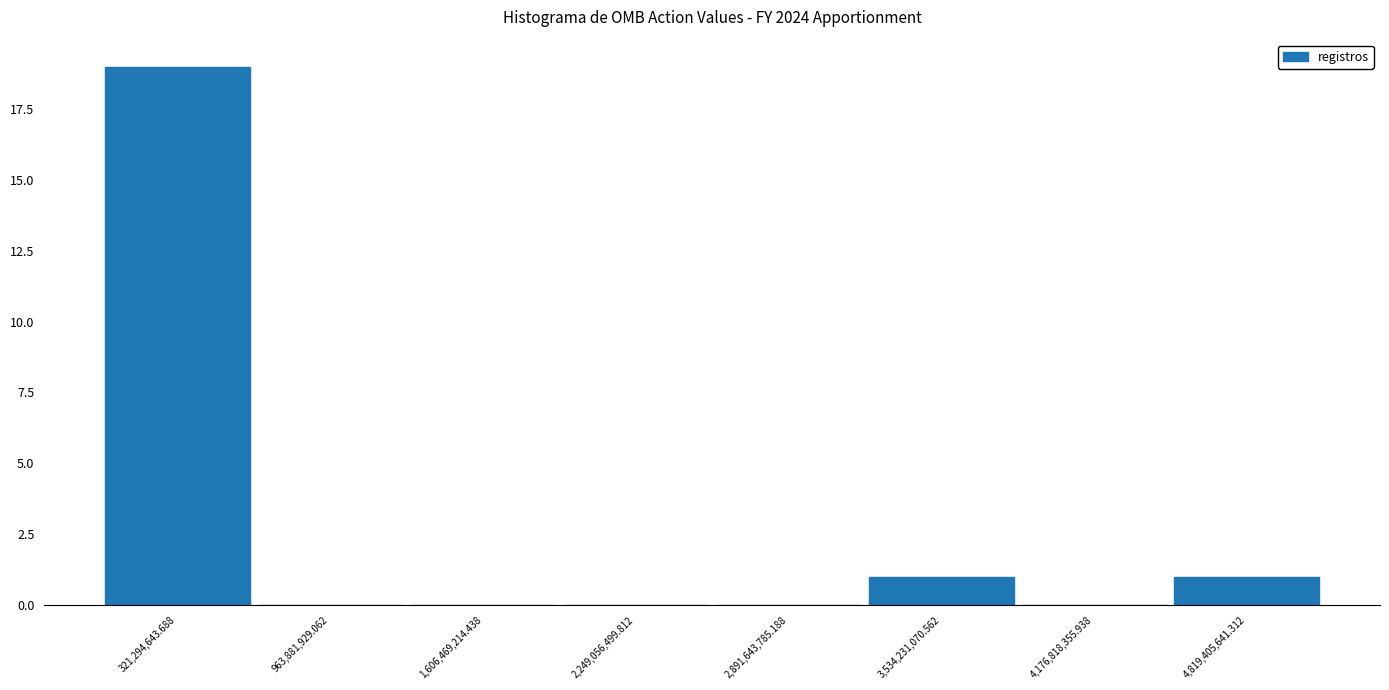

Reading left to right, list every bar in this chart as the range it spans on the x-axis followed by its height. Neither the bar edges nor the heights are printed on the chart, so give them approximately, as read against the axes.

0 to 600000000: 19
600000000 to 1300000000: 0
1300000000 to 1900000000: 0
1900000000 to 2600000000: 0
2600000000 to 3200000000: 0
3200000000 to 3900000000: 1
3900000000 to 4500000000: 0
4500000000 to 5100000000: 1